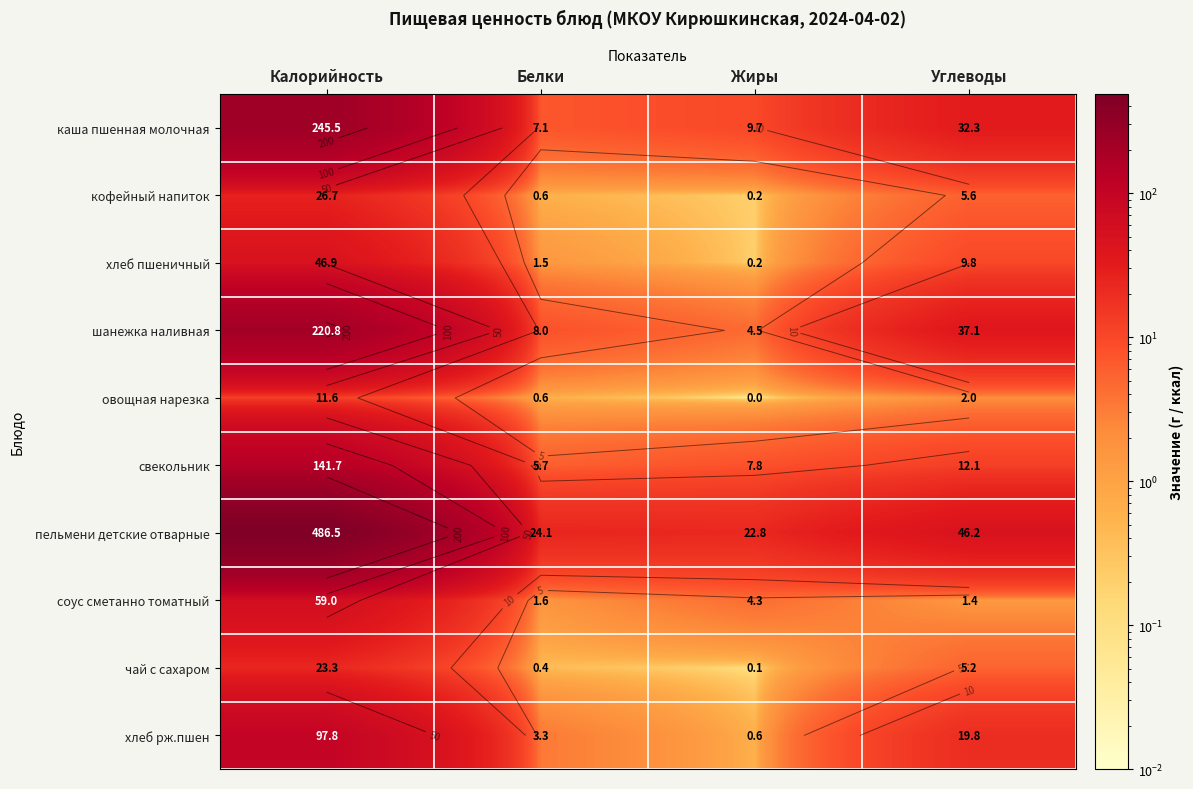

Between Калорийность and Углеводы, which is larger?

Калорийность